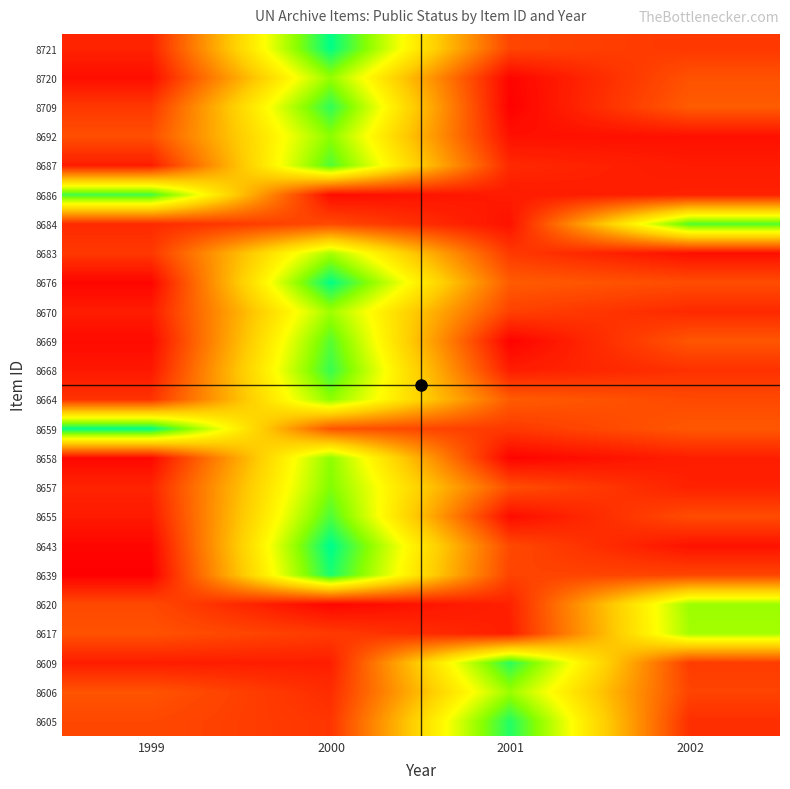

Rank the series at 2001 from lowest to highest value.

8709, 8669, 8658, 8720, 8655, 8692, 8684, 8686, 8668, 8617, 8620, 8687, 8659, 8683, 8670, 8639, 8721, 8643, 8657, 8676, 8664, 8606, 8609, 8605